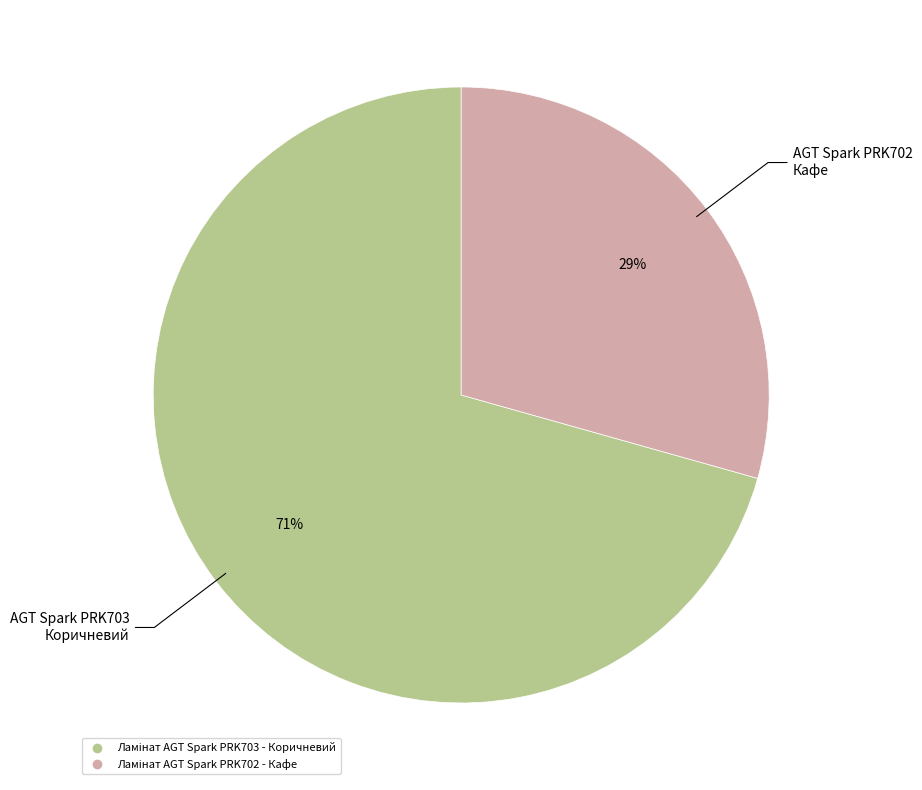

To the nearest percent, what is the average slice percentage?

50%